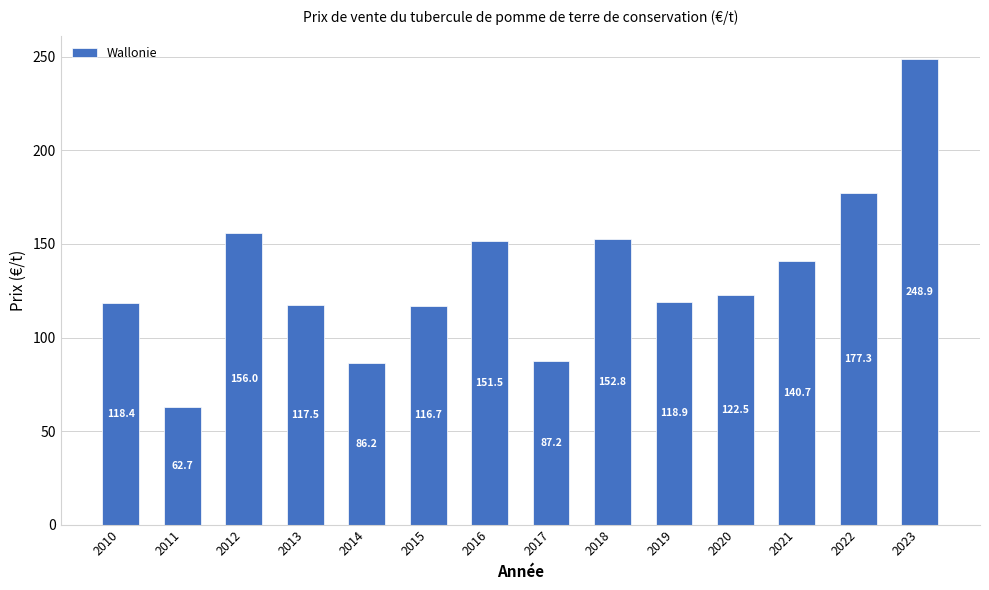

True or false: the data shows 162.9 at 2010.

False